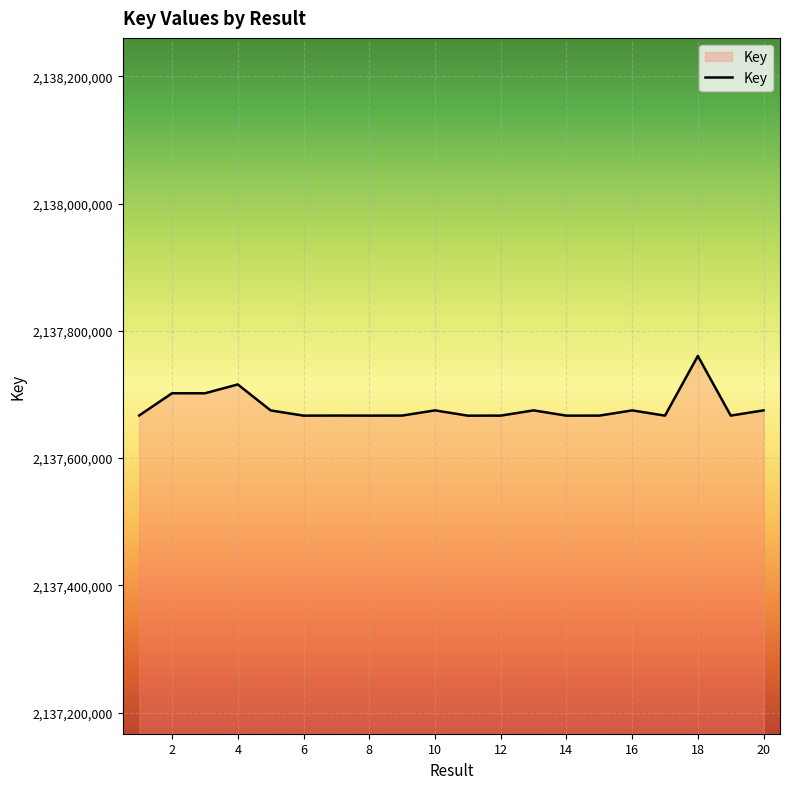

What is the greatest value displayed?

2137760613